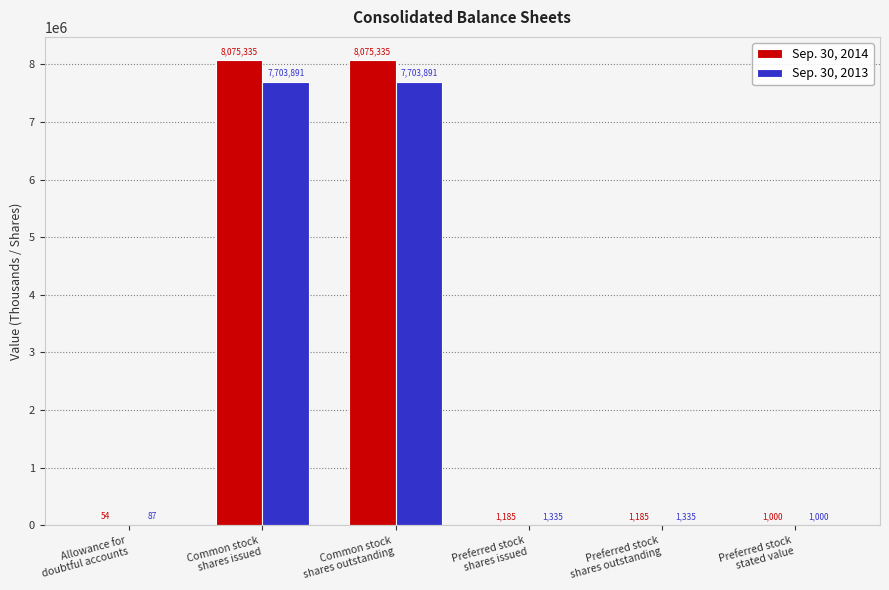

What is the maximum value for Sep. 30, 2013?

7703891